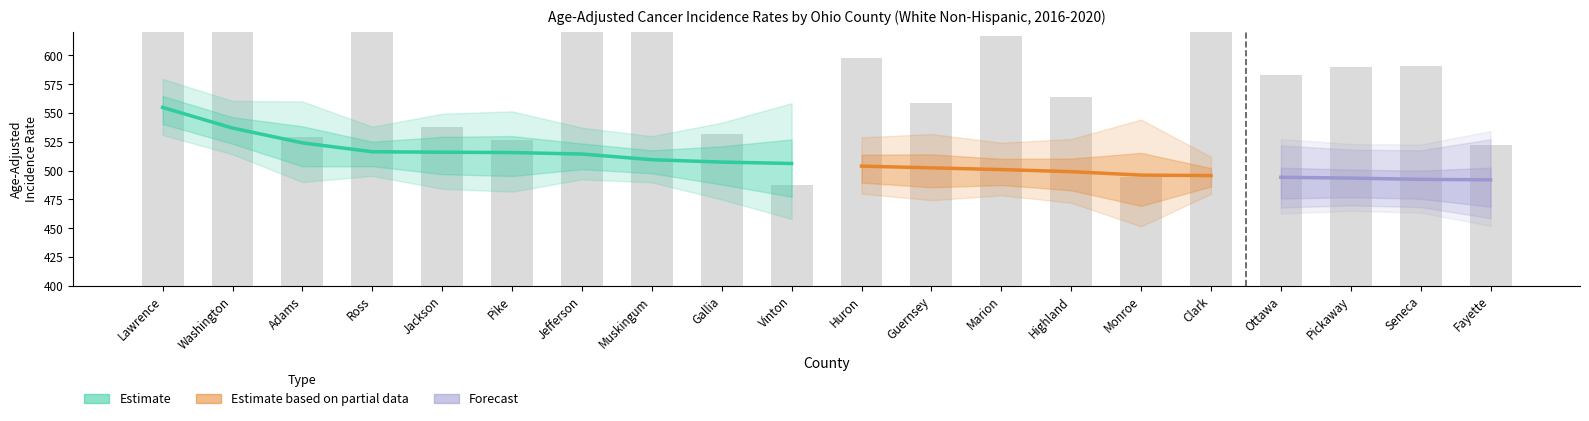

Reading left to right, what are all the values shown in this chart?

Age-Adjusted Rate: 554.8	536.9	524.0	516.3	515.9	515.6	514.3	509.4	507.3	506.1	503.8	502.3	500.8	499.0	496.0	495.6	494.1	493.4	492.3	491.9
Lower 95% CI: 530.9	514.1	490.0	495.3	484.1	481.6	492.3	489.7	474.8	457.9	479.9	474.2	478.4	472.0	451.4	479.7	467.8	469.7	468.2	458.6
Upper 95% CI: 579.6	560.5	560.0	538.1	549.3	551.4	537.2	529.8	541.6	558.5	528.8	531.7	524.1	527.4	544.3	511.9	521.8	518.1	517.5	527.2
Avg Annual Count: 435.0	466.0	189.0	480.0	210.0	184.0	471.0	544.0	197.0	88.0	357.0	263.0	404.0	274.0	104.0	813.0	321.0	339.0	341.0	173.0